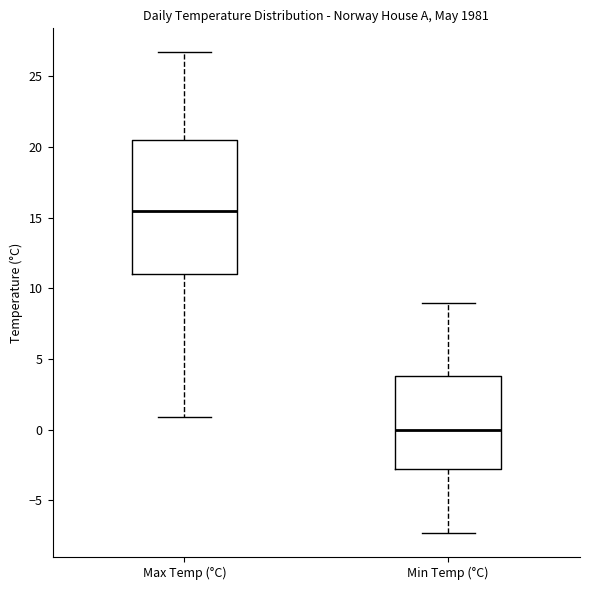

Where does the median line of the box for Min Temp (°C) sit on the y-axis? The values are not printed on the chart, so give them approximately, as read against the axis.

0.0